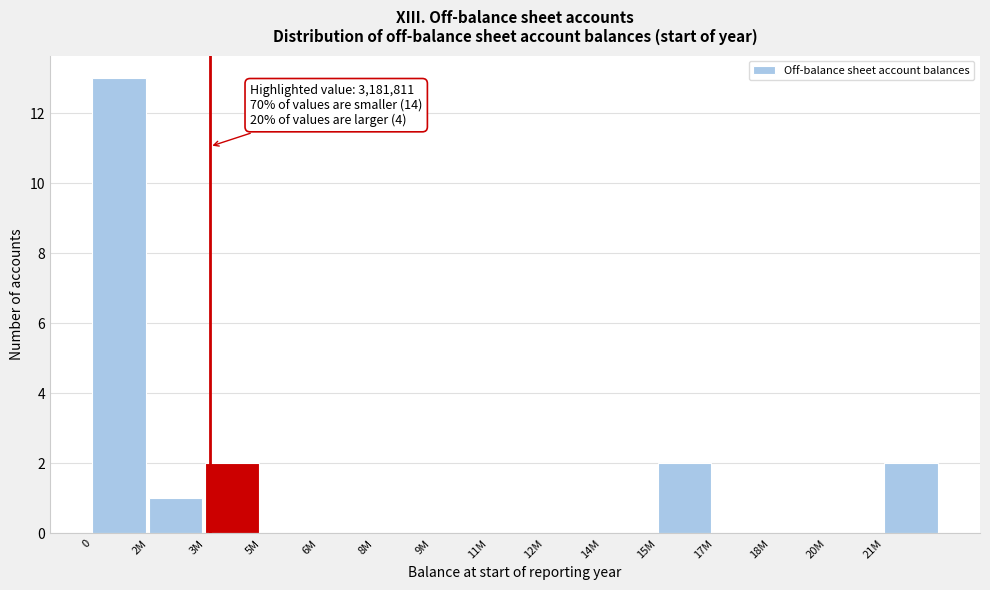

Reading right to left, transcribe all the data shown in this chart.

21M=2	20M=0	18M=0	17M=0	15M=2	14M=0	12M=0	11M=0	9M=0	8M=0	6M=0	5M=0	3M=2	2M=1	0=13